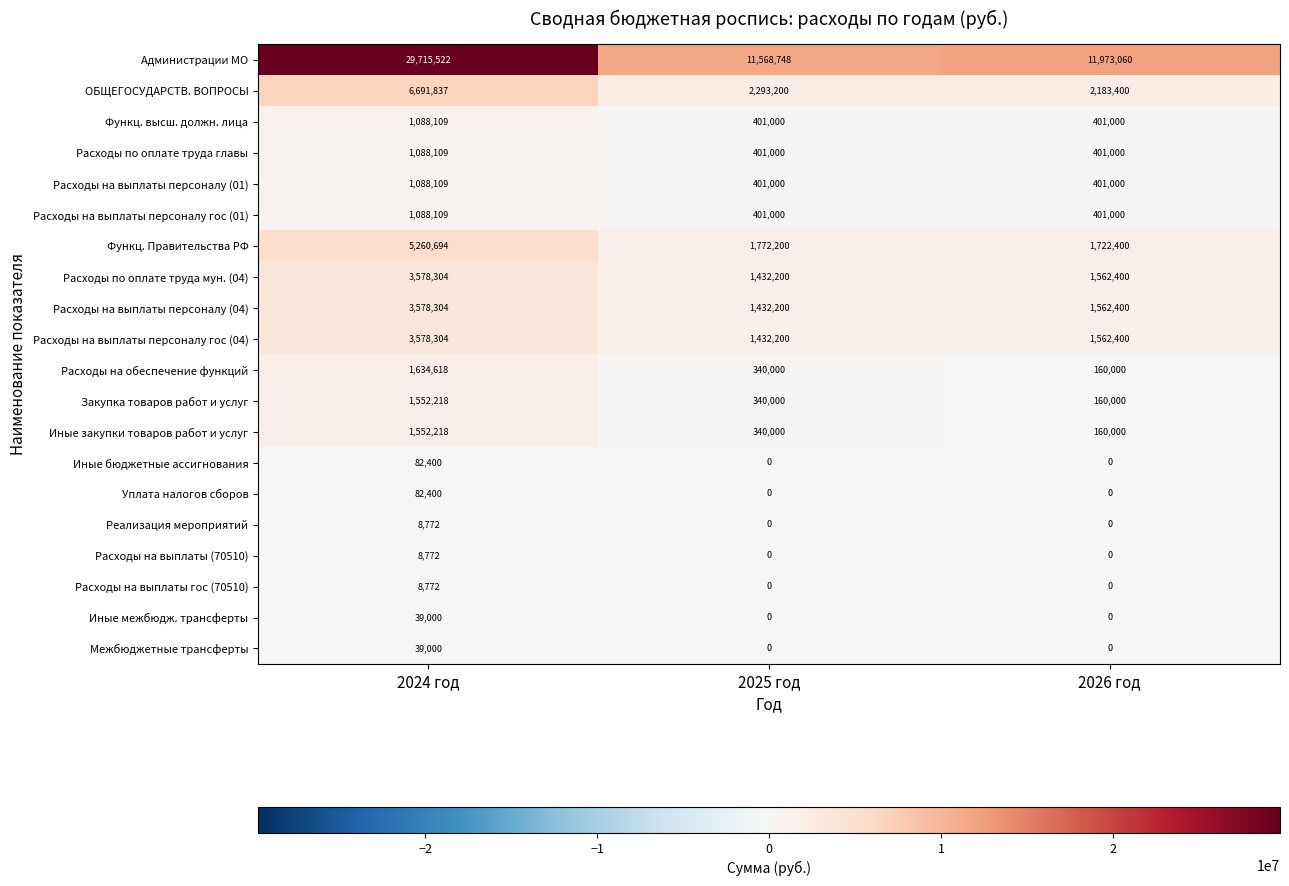

Count the Закупка товаров работ и услуг values in the range 160000 to 1552218.

3